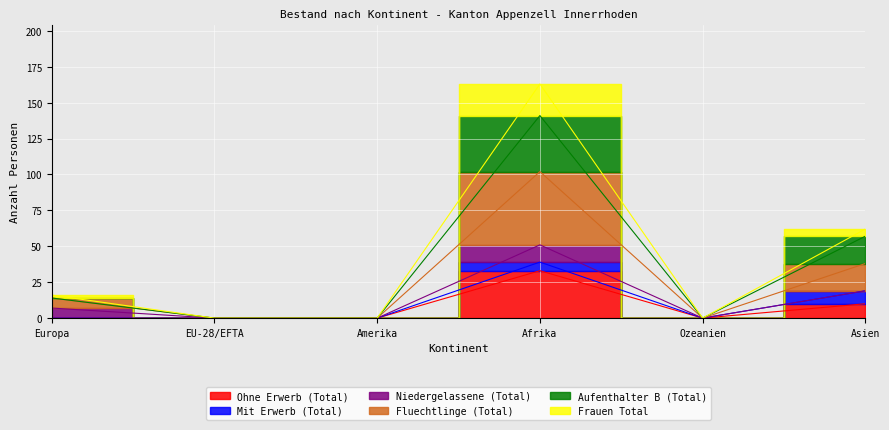

At which category does the chart reach its minimum across all series?

Europa